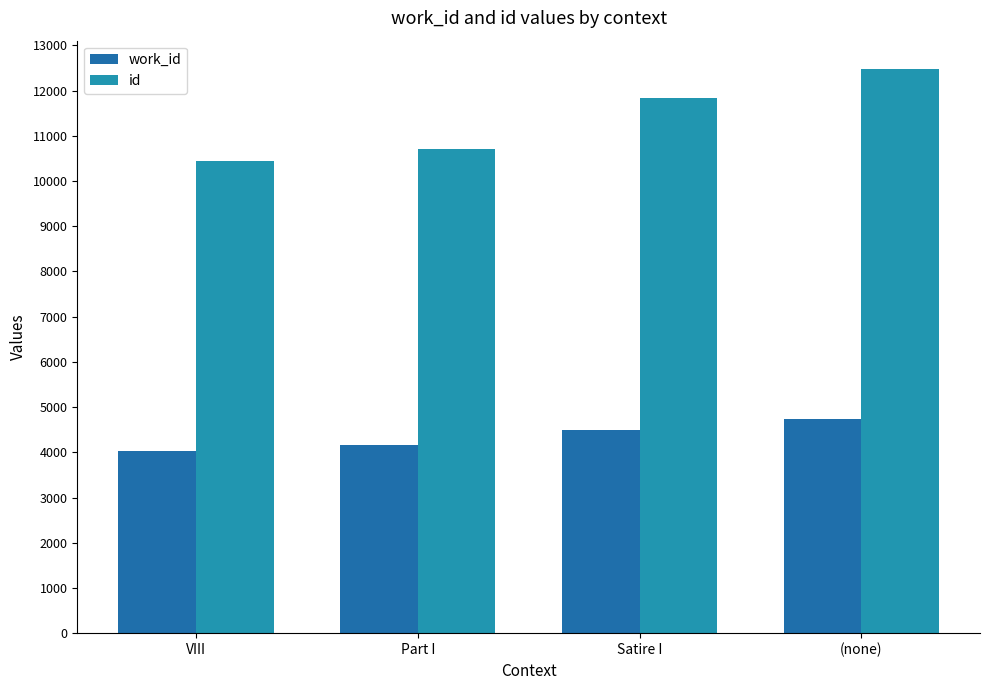

What is the total value across all series at Satire I?

16339